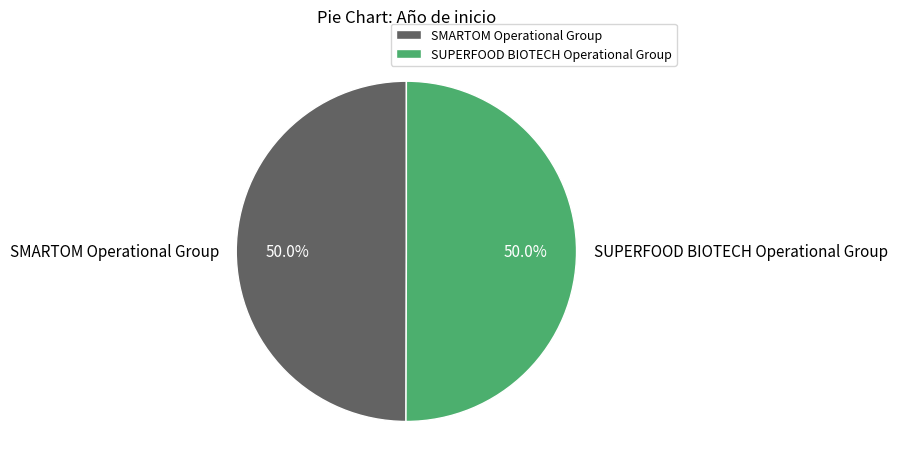

Combined, do SMARTOM Operational Group and SUPERFOOD BIOTECH Operational Group account for over 50%?

Yes